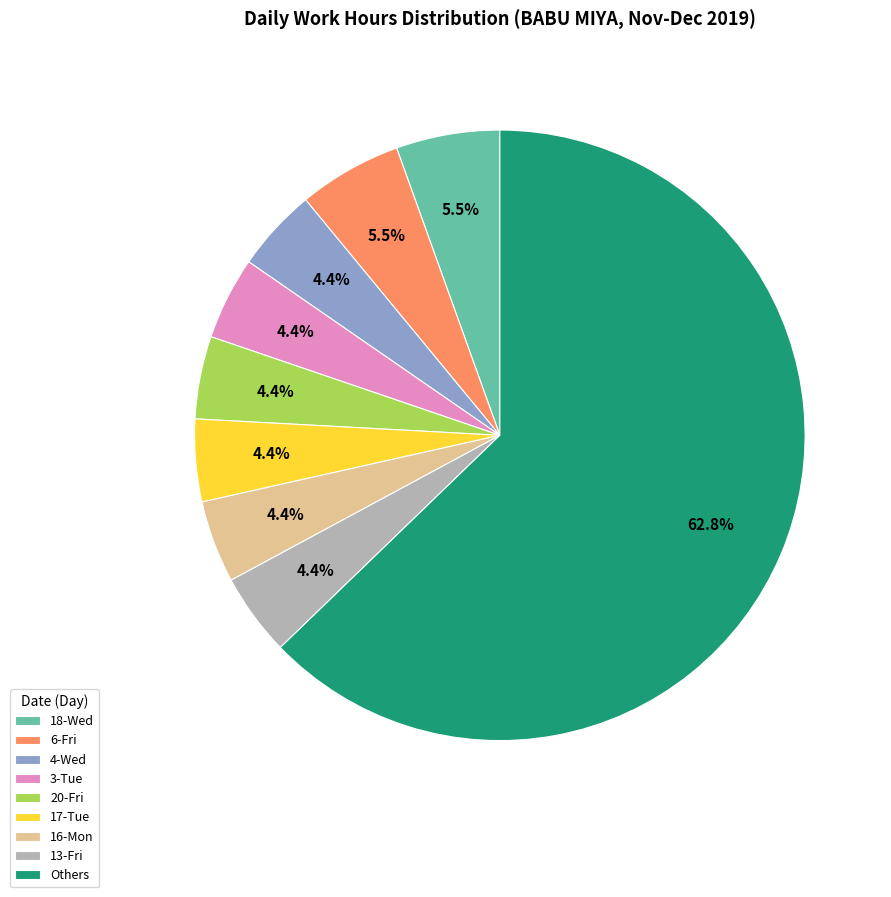

Does 3-Tue account for over 50% of the chart?

No